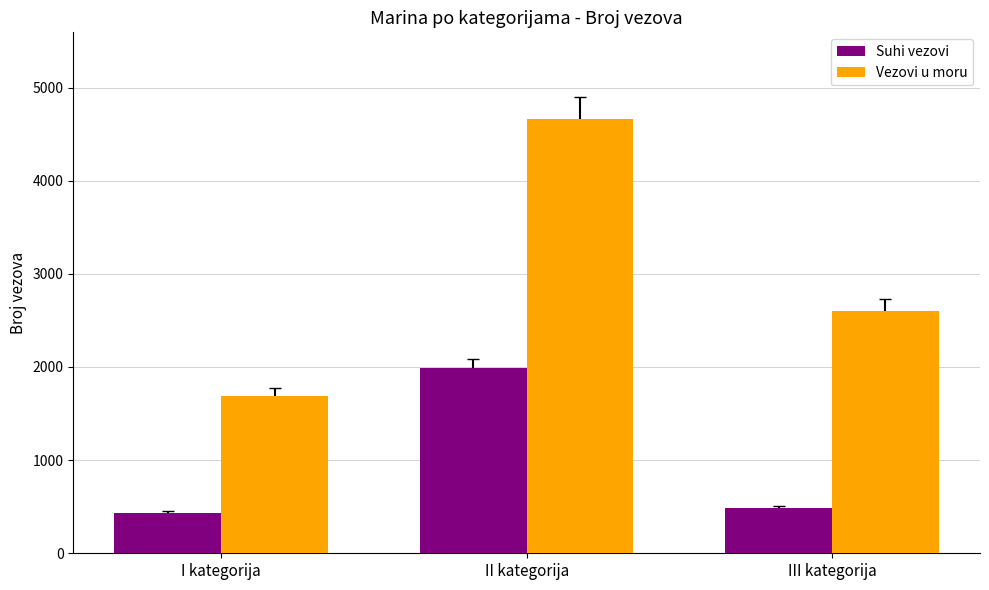

Is it true that Suhi vezovi equals 487 at III kategorija?

True